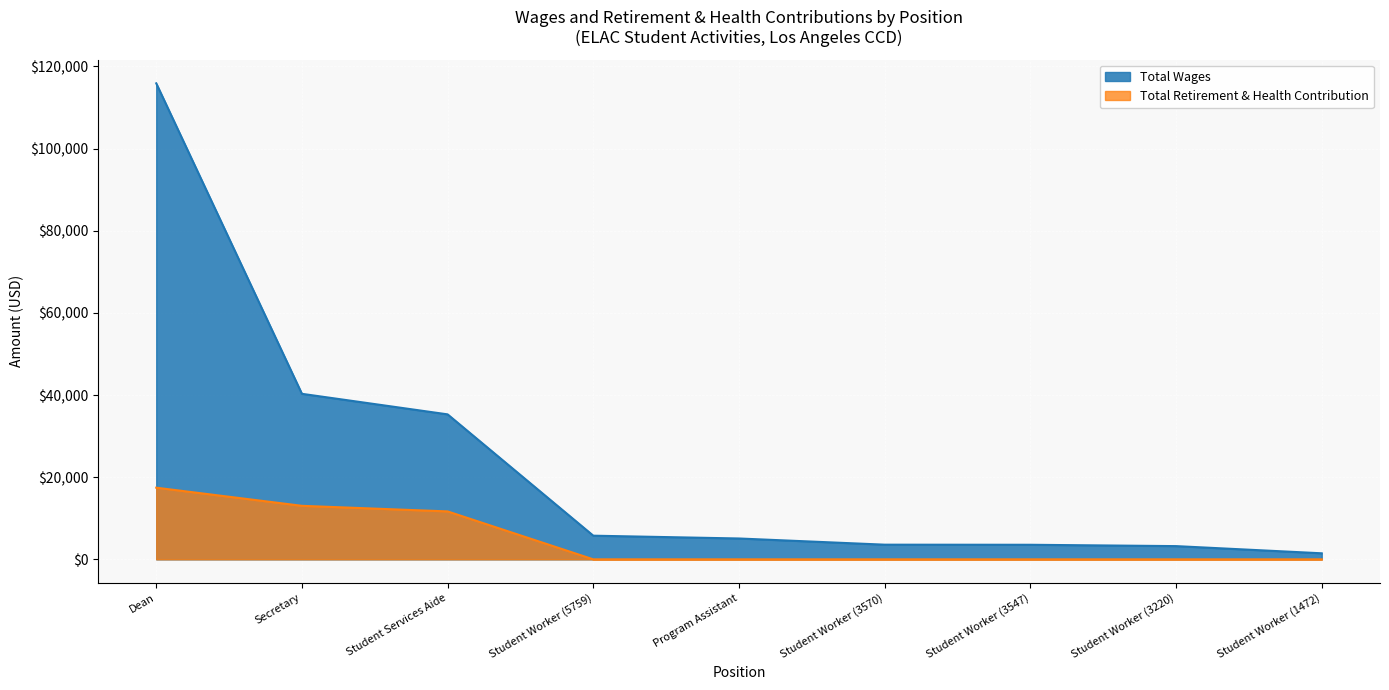

At how many categories does at least one series exceed 114858?

1